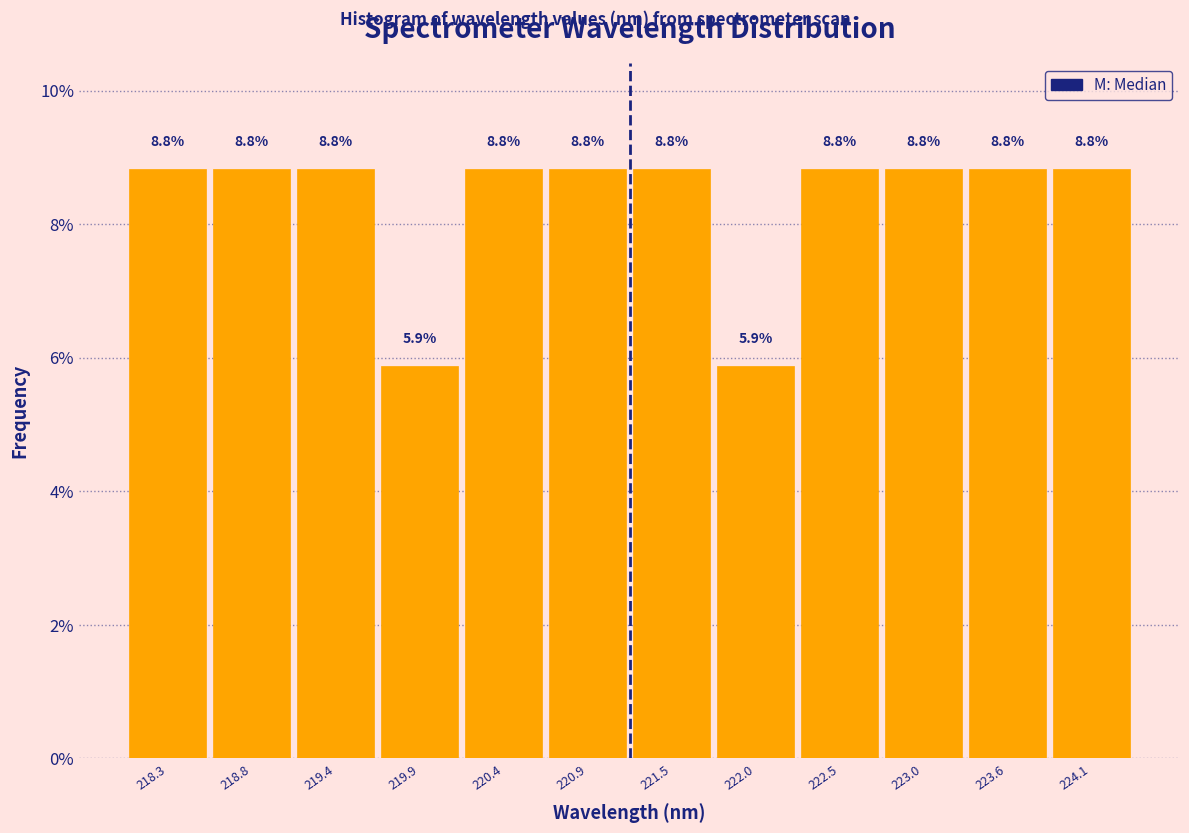

What is the height of the bar covering 219.6 to 220.2 on the x-axis? The bar edges are not printed on the chart, so give them approximately, as read against the axis.

5.9